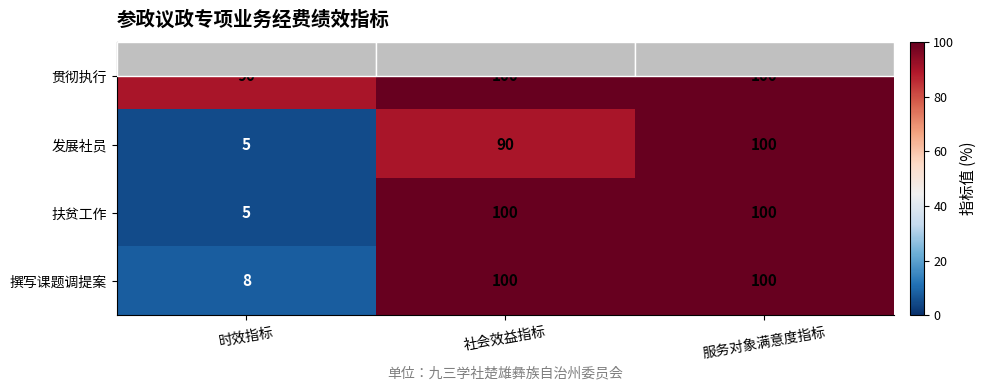

List the labels in order of 发展社员 value, largest first.

服务对象满意度指标, 社会效益指标, 时效指标